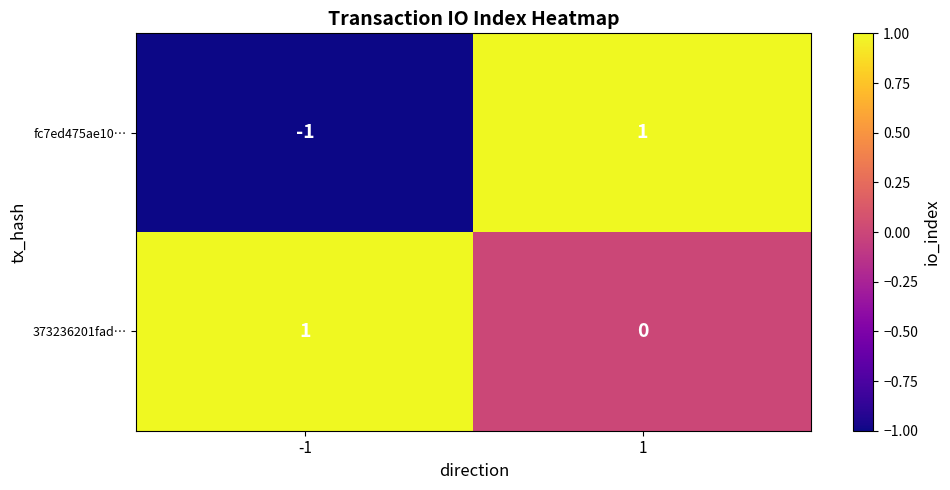

Reading left to right, what are all the values shown in this chart?

fc7ed475ae10…: -1	1
373236201fad…: 1	0